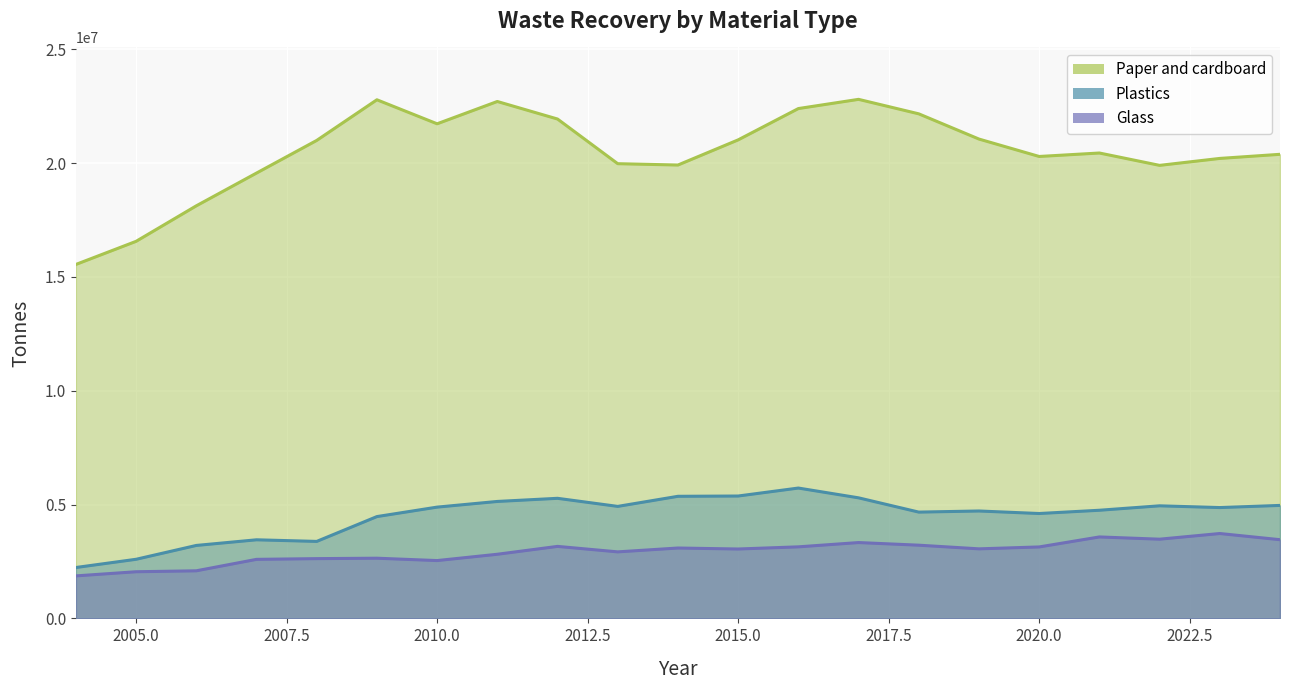

True or false: Plastics and Glass intersect in this chart.

False